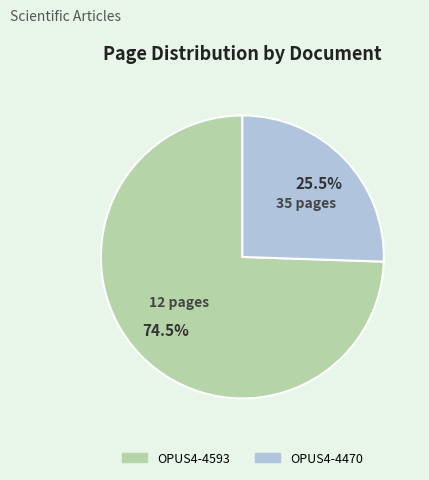

What is the total percentage of OPUS4-4593 and OPUS4-4470?

100.0%